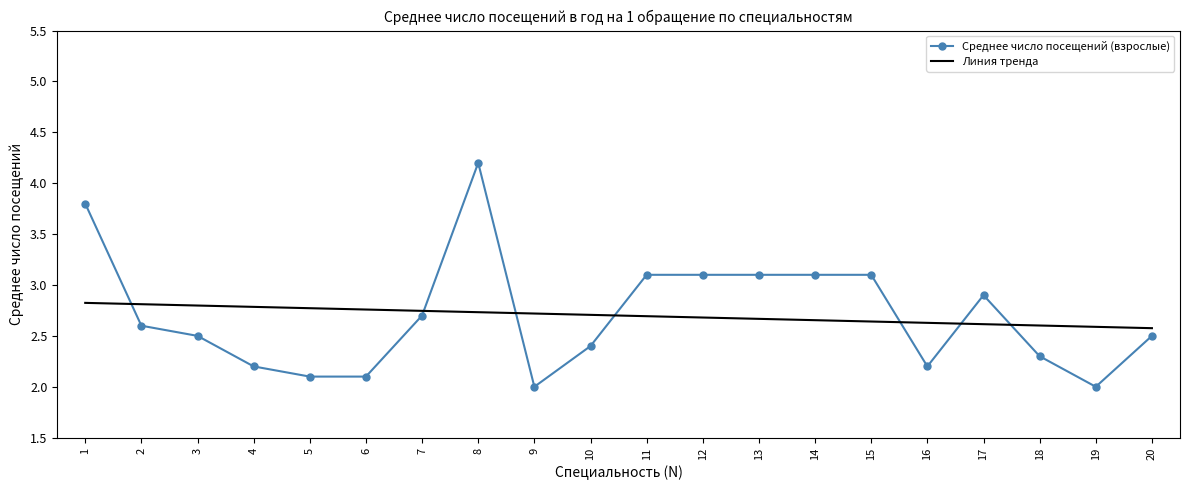

How many times do Среднее число посещений (взрослые) and Линия тренда cross each other?

7